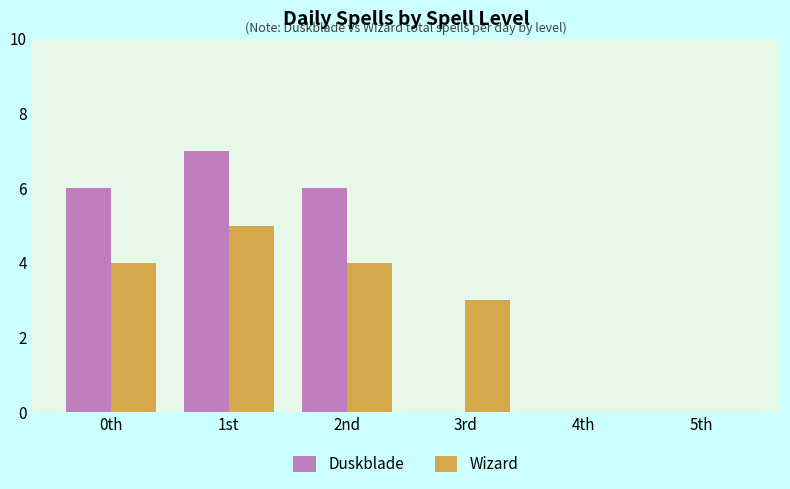

True or false: Wizard has a value of 3 at 5th.

False